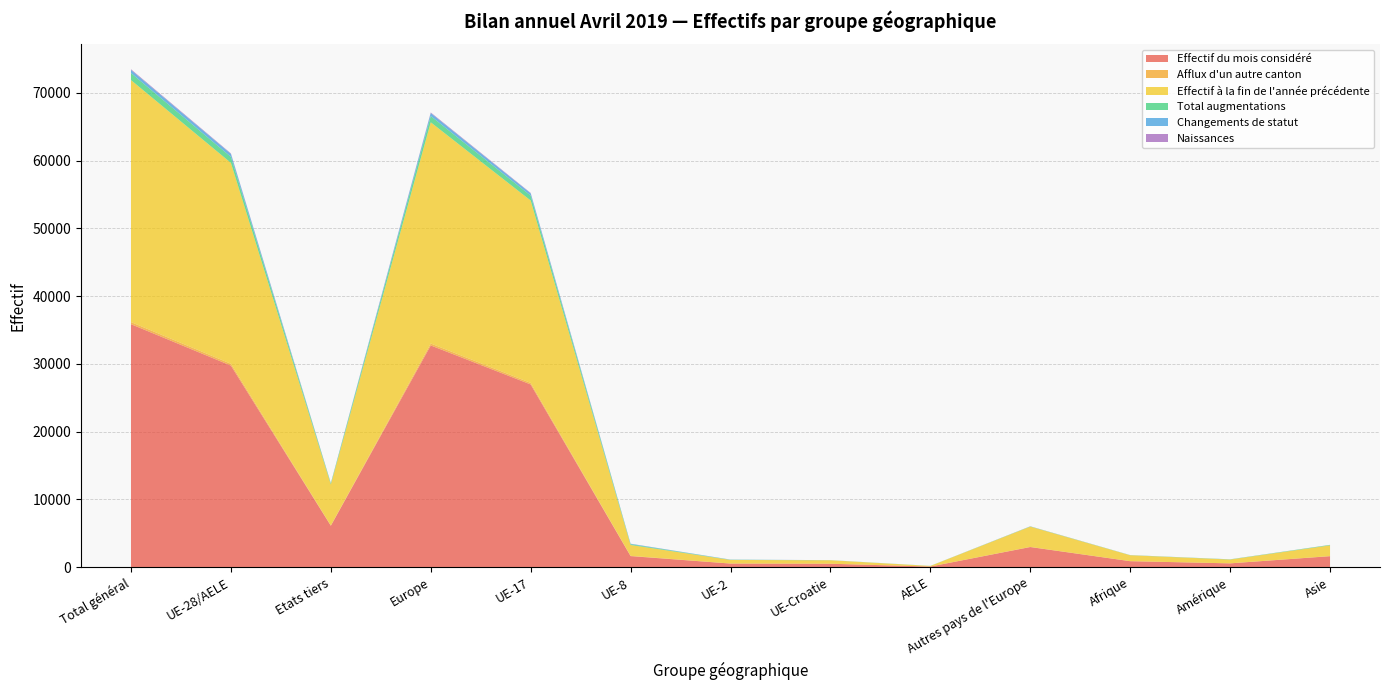

Reading right to left, list all the values displayed in this chart.

Effectif du mois considéré: Asie=1624	Amérique=566	Afrique=887	Autres pays de l'Europe=2975	AELE=97	UE-Croatie=509	UE-2=538	UE-8=1638	UE-17=26965	Europe=32722	Etats tiers=6113	UE-28/AELE=29747	Total général=35860
Afflux d'un autre canton: Asie=16	Amérique=4	Afrique=5	Autres pays de l'Europe=16	AELE=1	UE-Croatie=5	UE-2=1	UE-8=37	UE-17=230	Europe=290	Etats tiers=41	UE-28/AELE=274	Total général=315
Effectif à la fin de l'année précédente: Asie=1582	Amérique=561	Afrique=869	Autres pays de l'Europe=2995	AELE=85	UE-Croatie=510	UE-2=532	UE-8=1603	UE-17=26912	Europe=32637	Etats tiers=6063	UE-28/AELE=29642	Total général=35705
Total augmentations: Asie=66	Amérique=25	Afrique=23	Autres pays de l'Europe=34	AELE=11	UE-Croatie=11	UE-2=26	UE-8=111	UE-17=724	Europe=917	Etats tiers=154	UE-28/AELE=883	Total général=1037
Changements de statut: Asie=4	Amérique=9	Afrique=0	Autres pays de l'Europe=2	AELE=3	UE-Croatie=7	UE-2=22	UE-8=74	UE-17=334	Europe=442	Etats tiers=16	UE-28/AELE=440	Total général=456
Naissances: Asie=8	Amérique=1	Afrique=5	Autres pays de l'Europe=15	AELE=0	UE-Croatie=0	UE-2=4	UE-8=7	UE-17=64	Europe=90	Etats tiers=29	UE-28/AELE=75	Total général=104